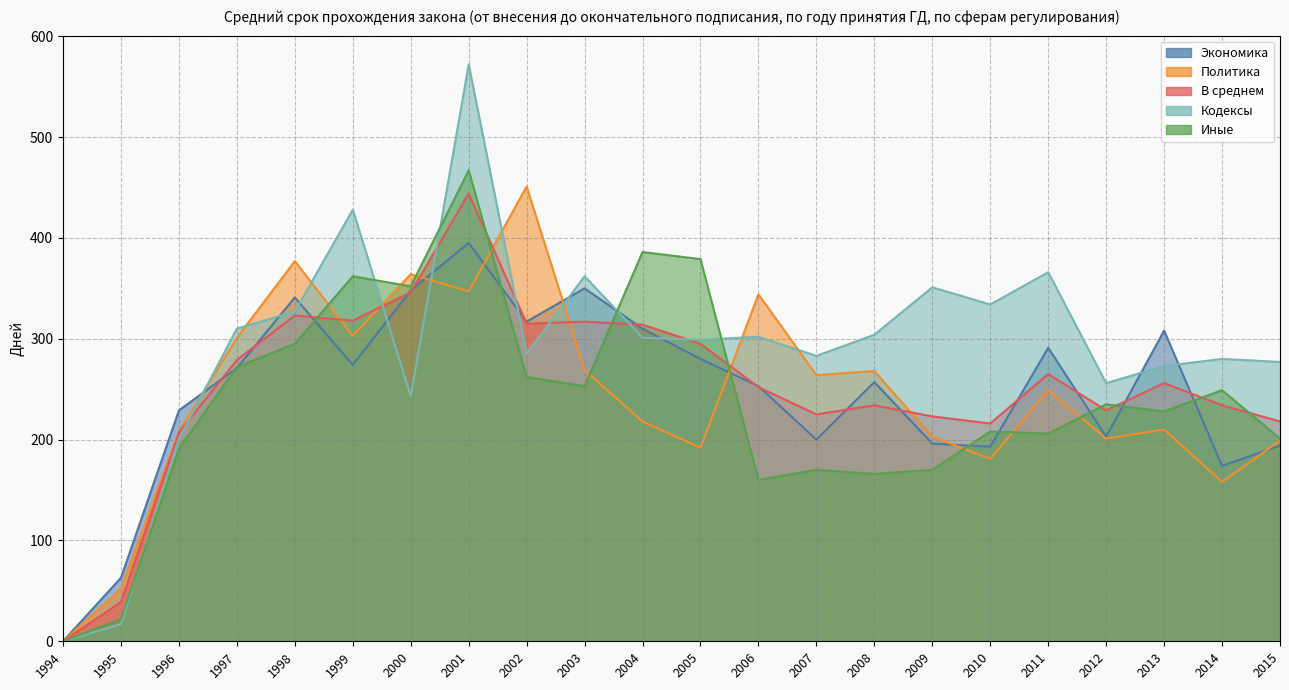

Which series ends up on top after the final intersection of Политика and В среднем?

В среднем